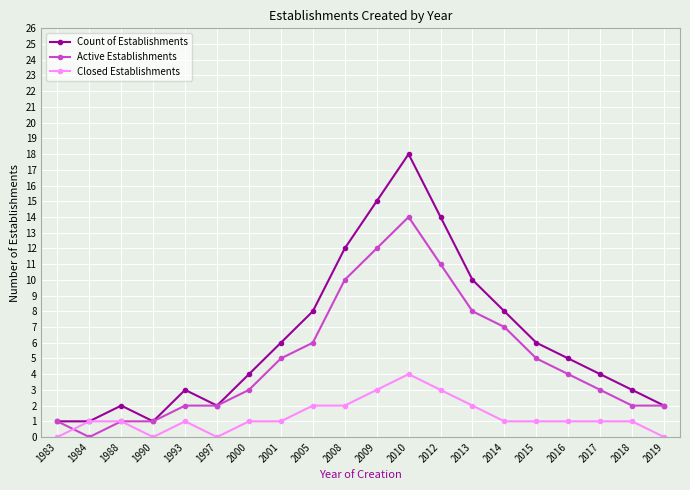

Reading left to right, extract all data points from this chart.

Count of Establishments: 1	1	2	1	3	2	4	6	8	12	15	18	14	10	8	6	5	4	3	2
Active Establishments: 1	0	1	1	2	2	3	5	6	10	12	14	11	8	7	5	4	3	2	2
Closed Establishments: 0	1	1	0	1	0	1	1	2	2	3	4	3	2	1	1	1	1	1	0